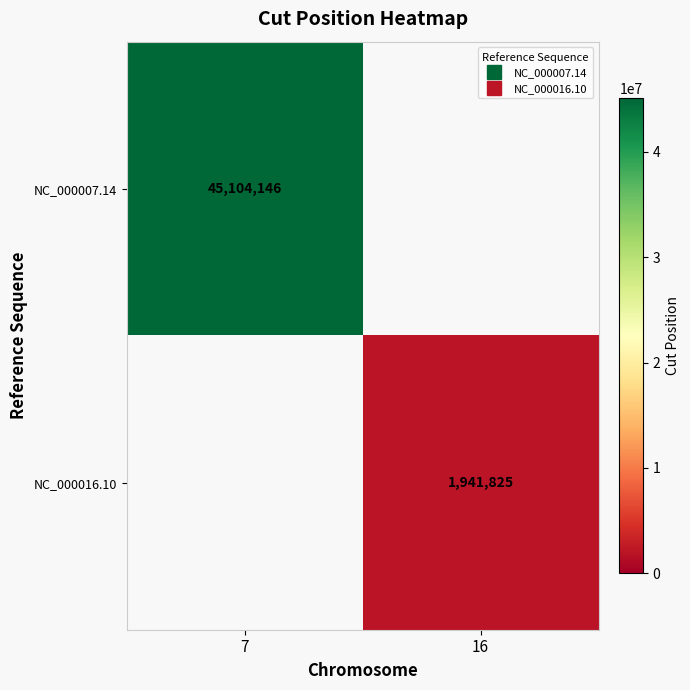

How many categories are shown in the chart?

2